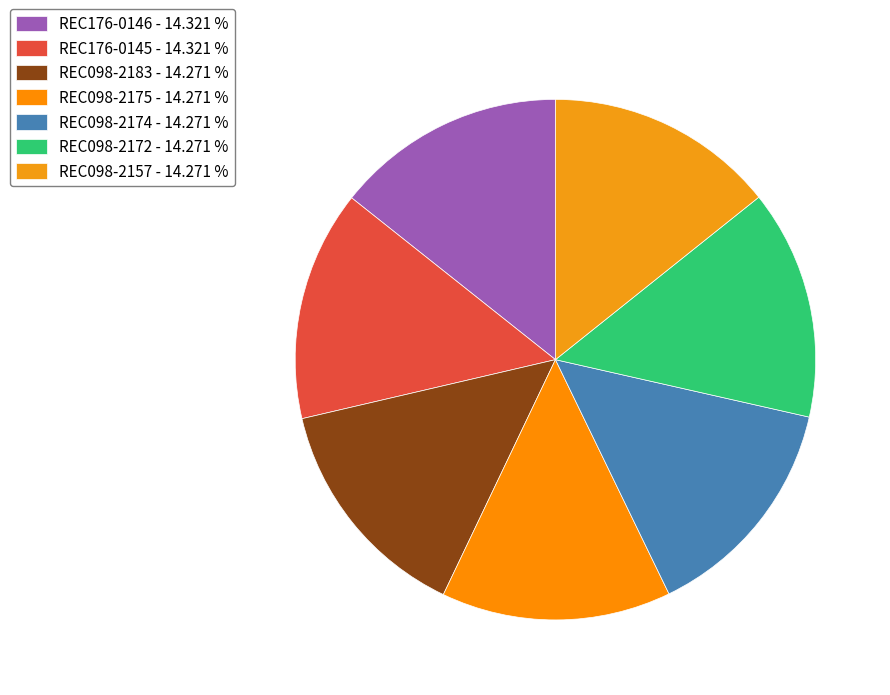

How many slices are in this pie chart?

7